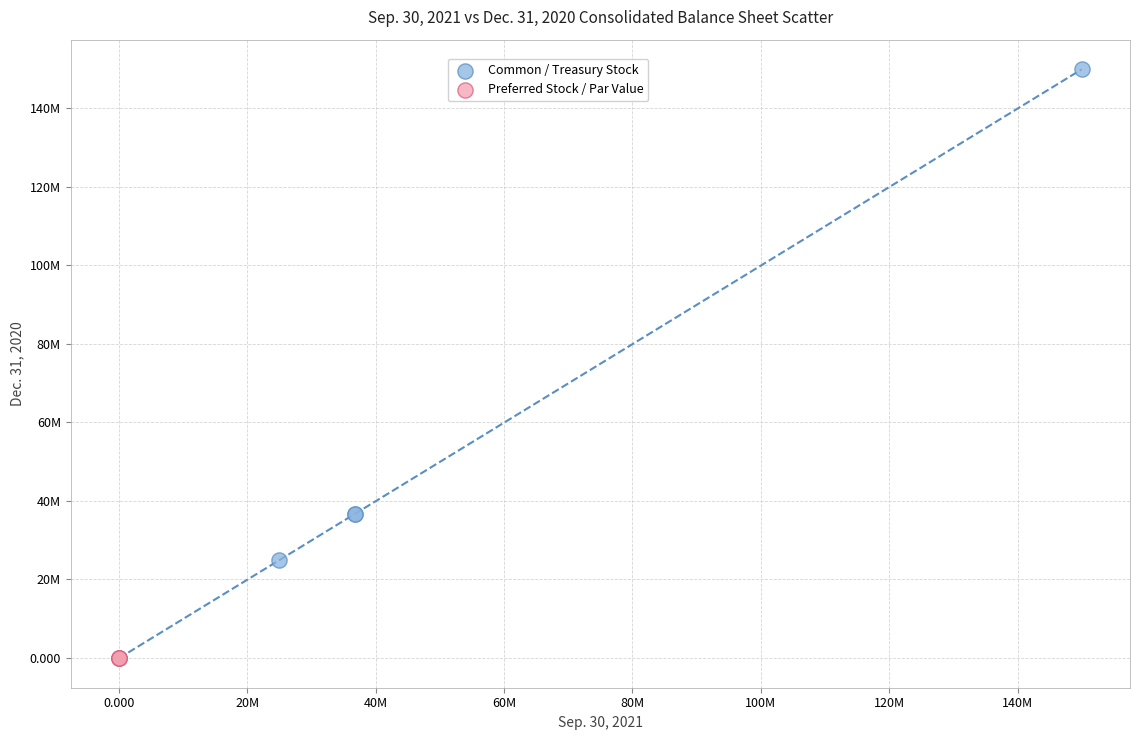

Which series reaches the maximum Y coordinate?

Common / Treasury Stock